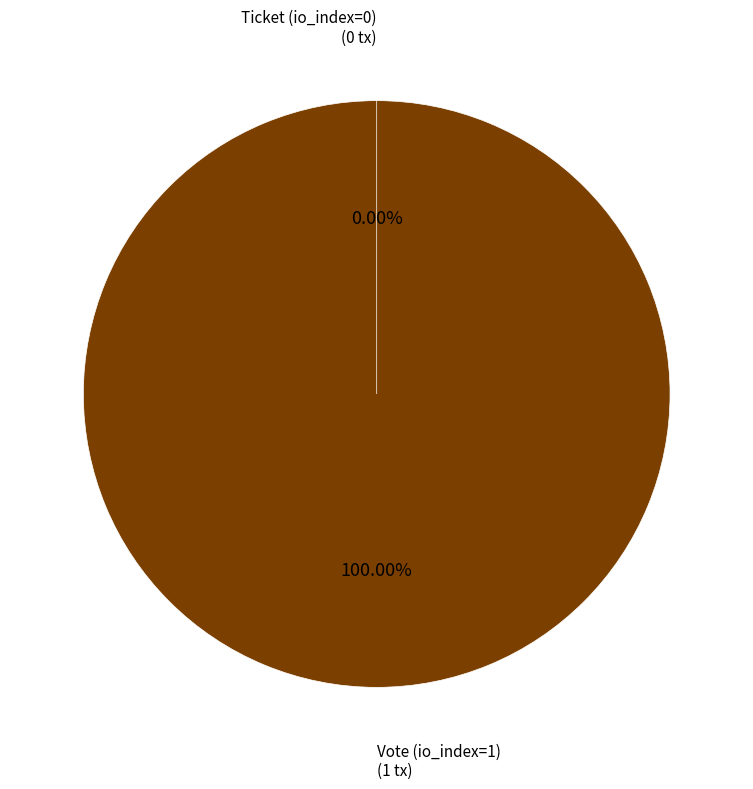

What is the largest slice in the pie chart?

Vote (io_index=1)